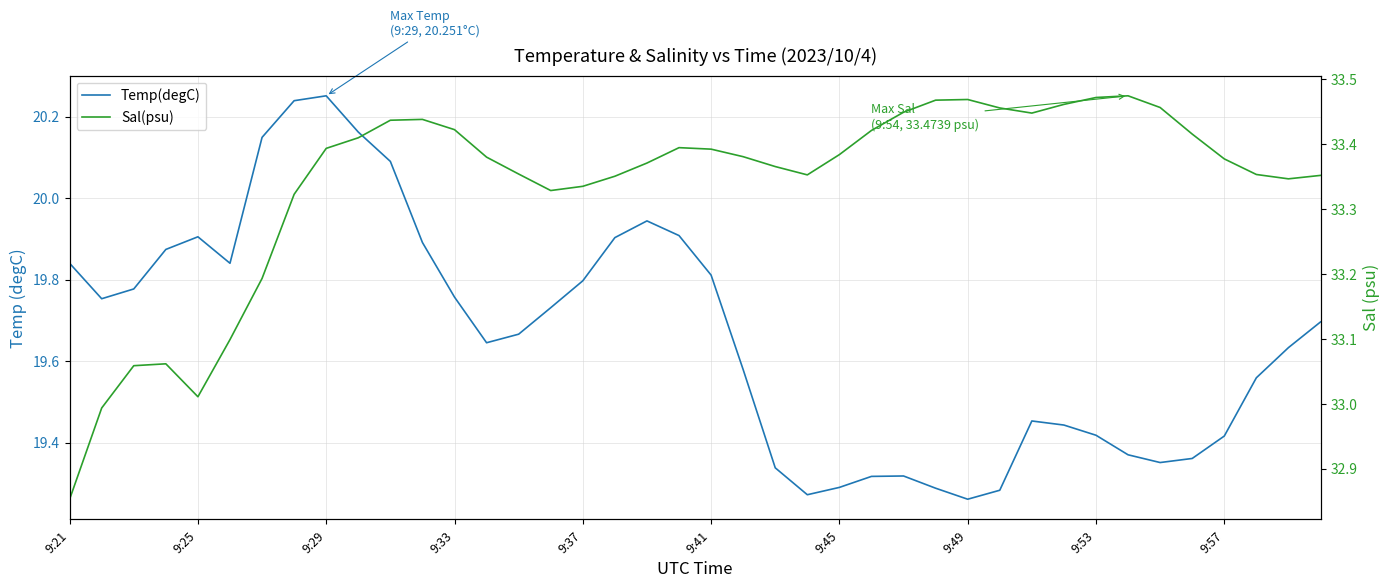

Which has a higher value, 9:41 or 26?

9:41